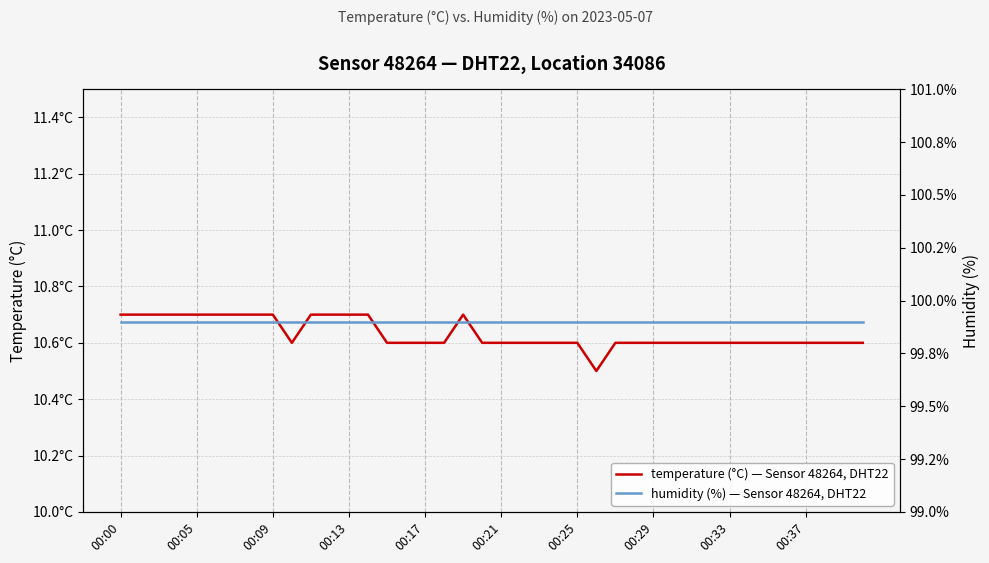

Which series has the largest total across all categories?

humidity